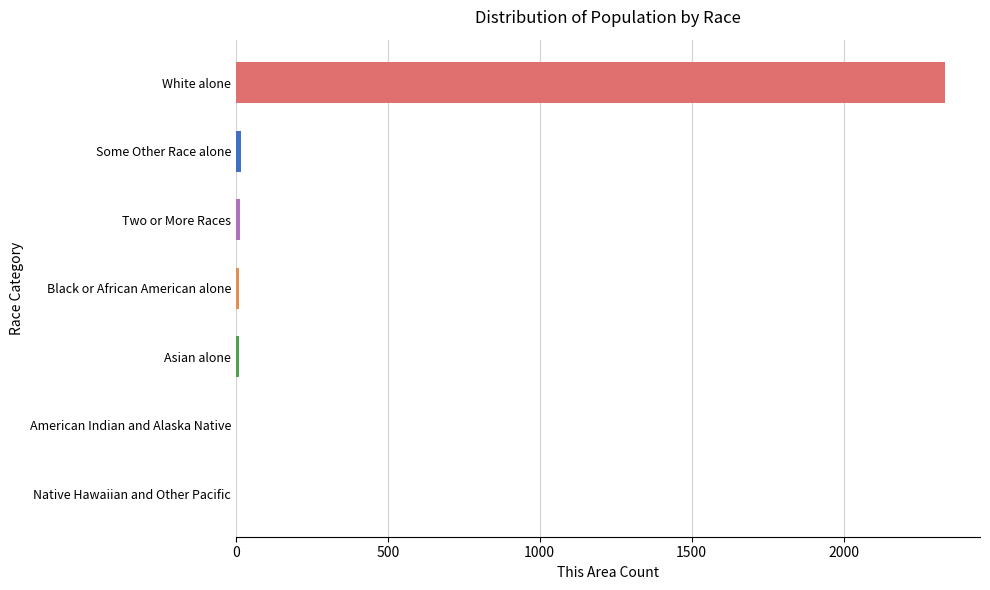

The chart shows a value of 2332 at White alone. True or false?

True